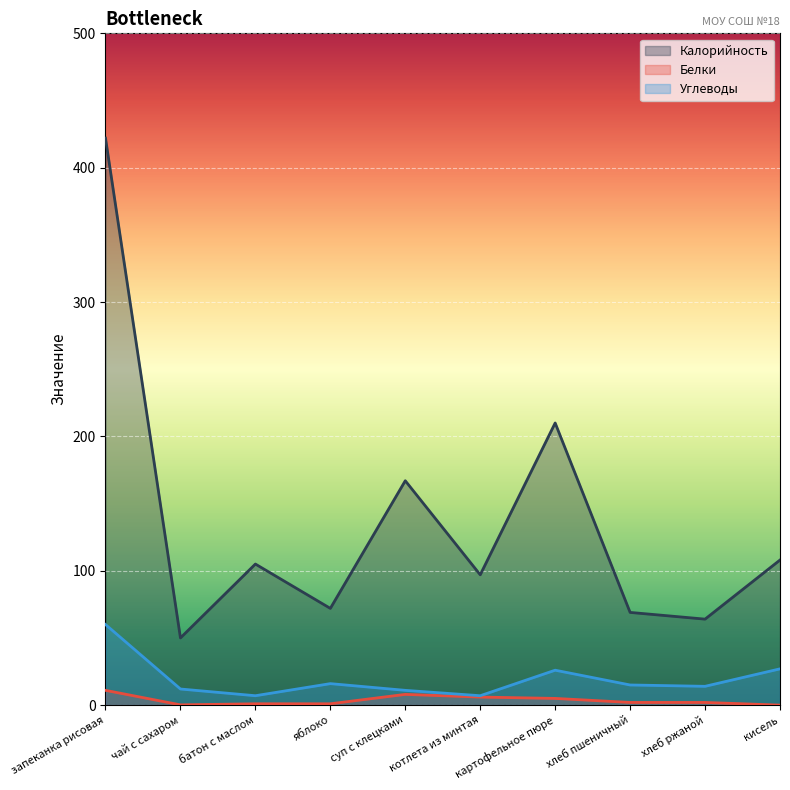

Where is the first local minimum for Белки?

чай с сахаром